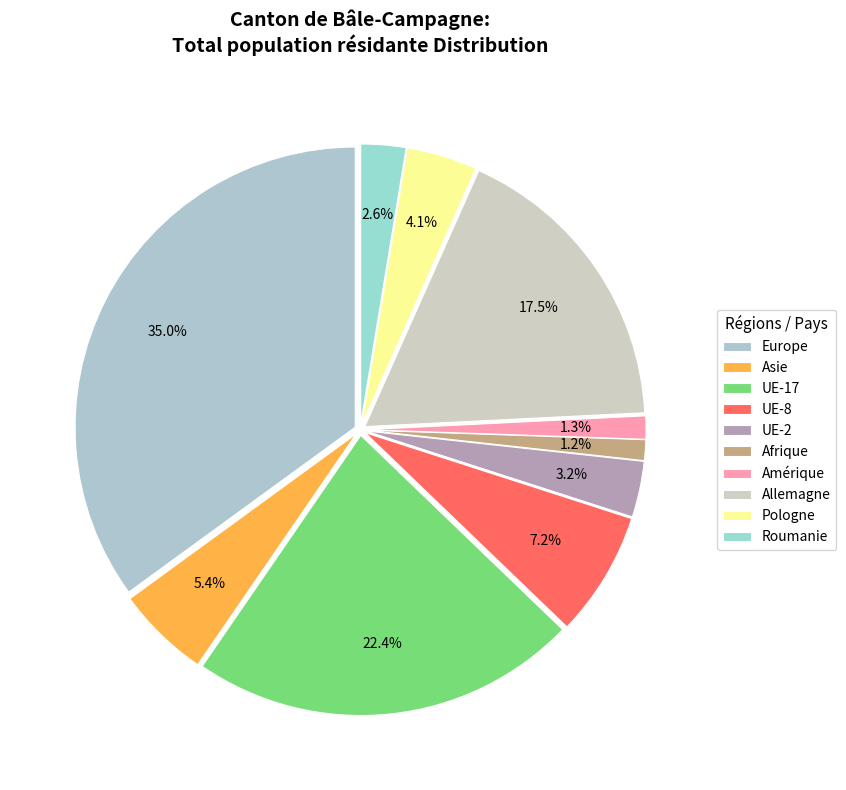

Is it true that UE-17 is 22% of the pie?

True